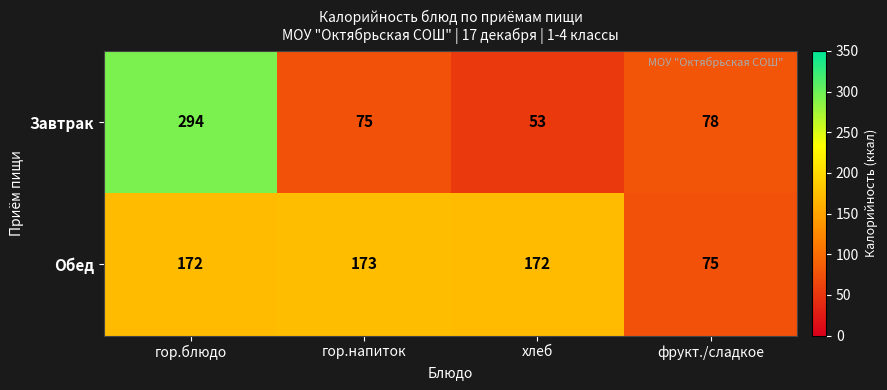

What is the minimum value shown in the chart?

53